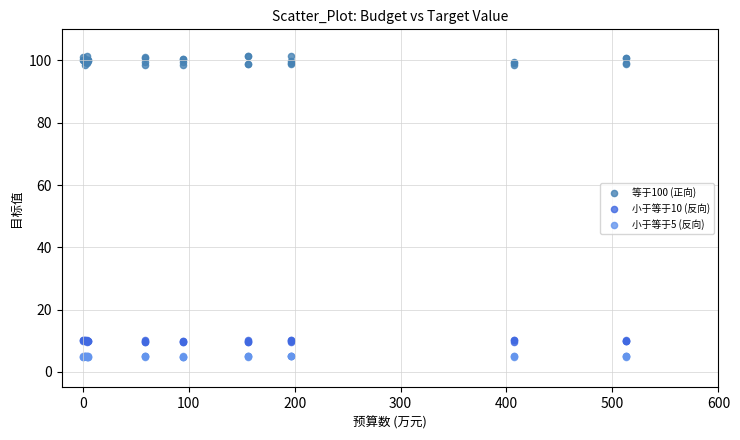

Which series has the widest spread of Y values?

等于100 (正向)